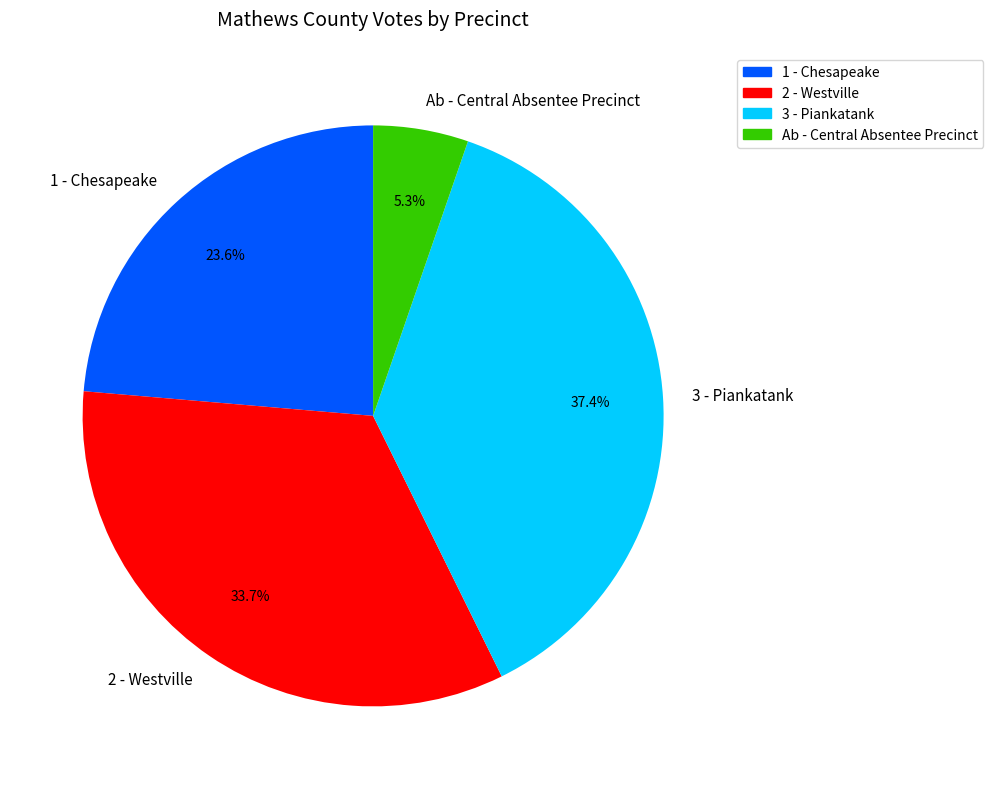

What percentage is NOT represented by Ab - Central Absentee Precinct?

94.7%